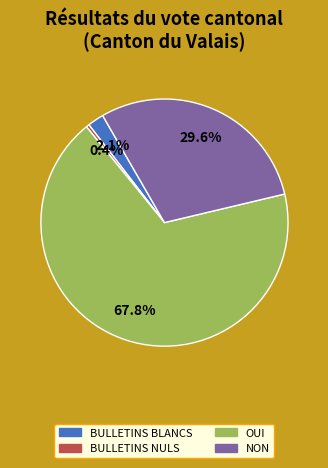

Does any single category account for the majority?

Yes